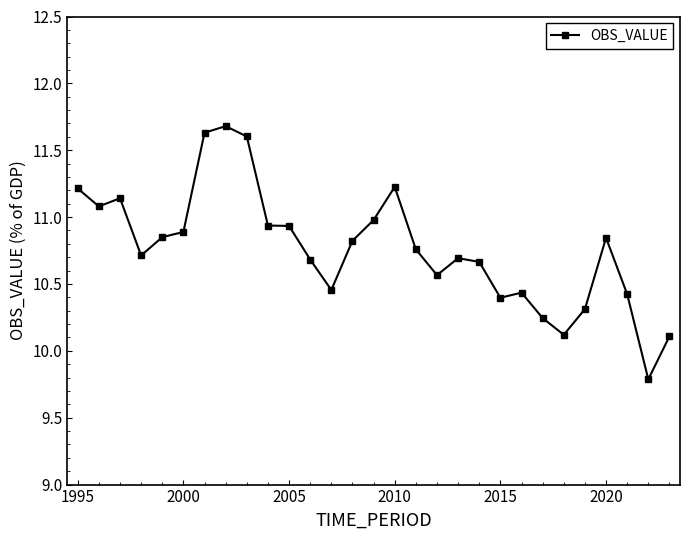

What is the value of the 24th point from the left?

10.1